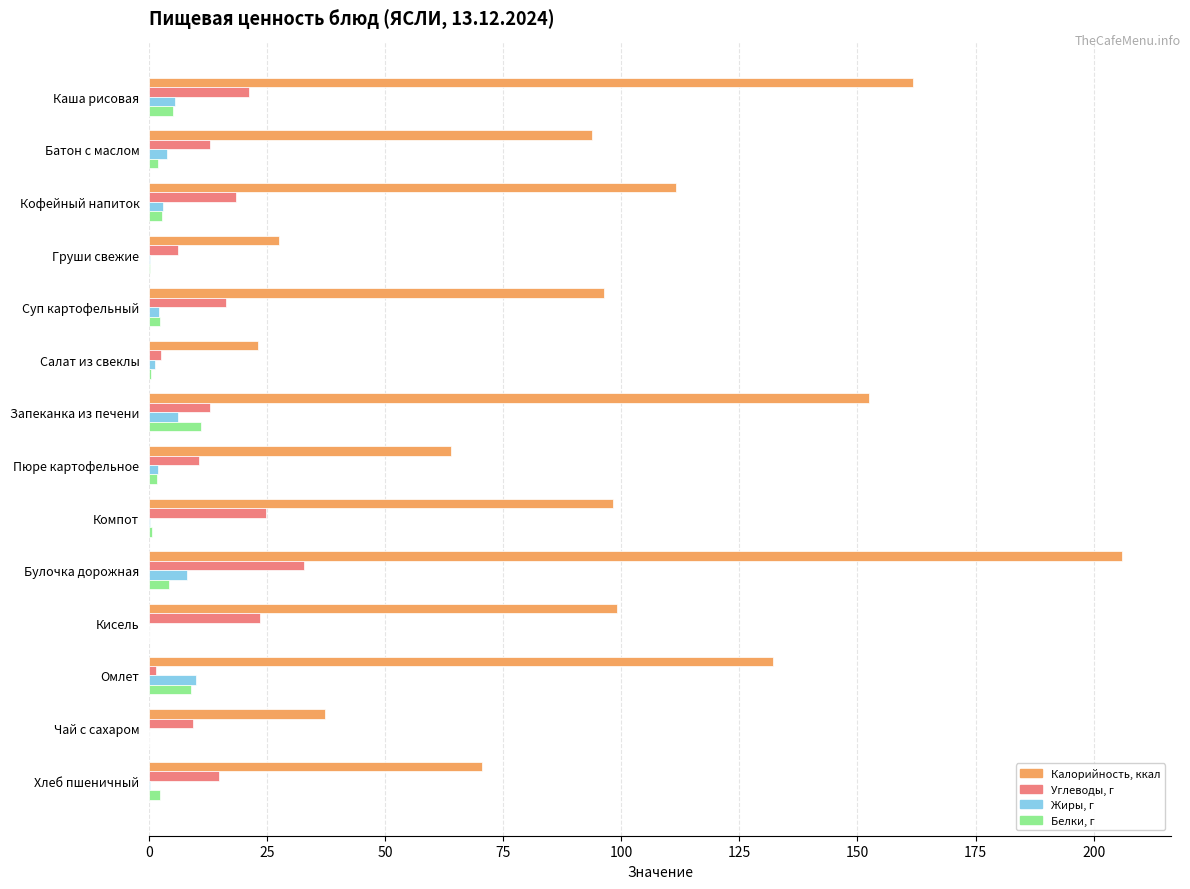

What is the greatest value displayed?

206.0